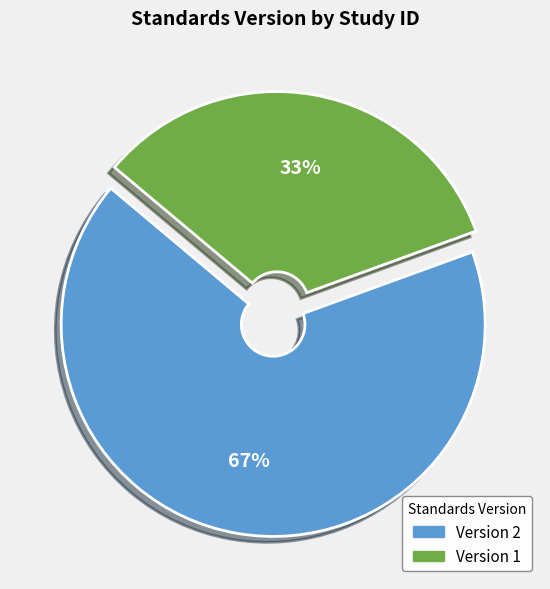

How many segments does this pie chart have?

2